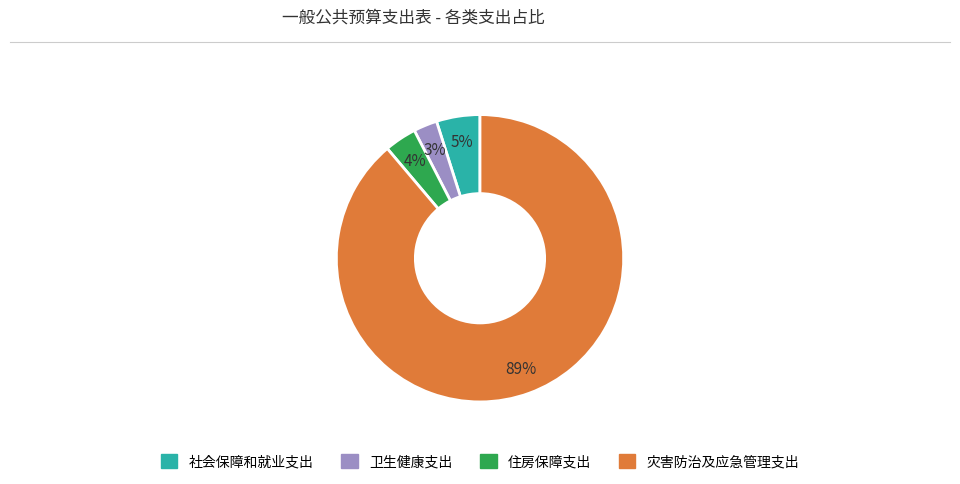

Which slice is the largest?

灾害防治及应急管理支出